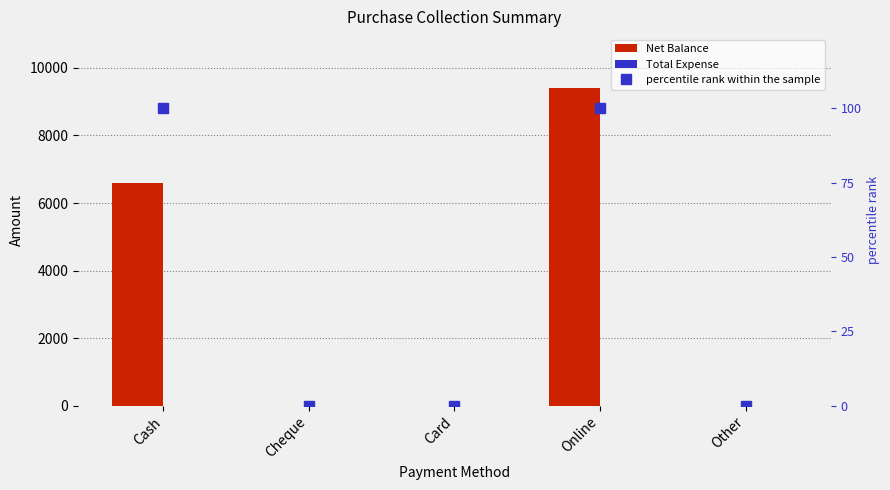

What is the sum of all Net Balance values?

16000